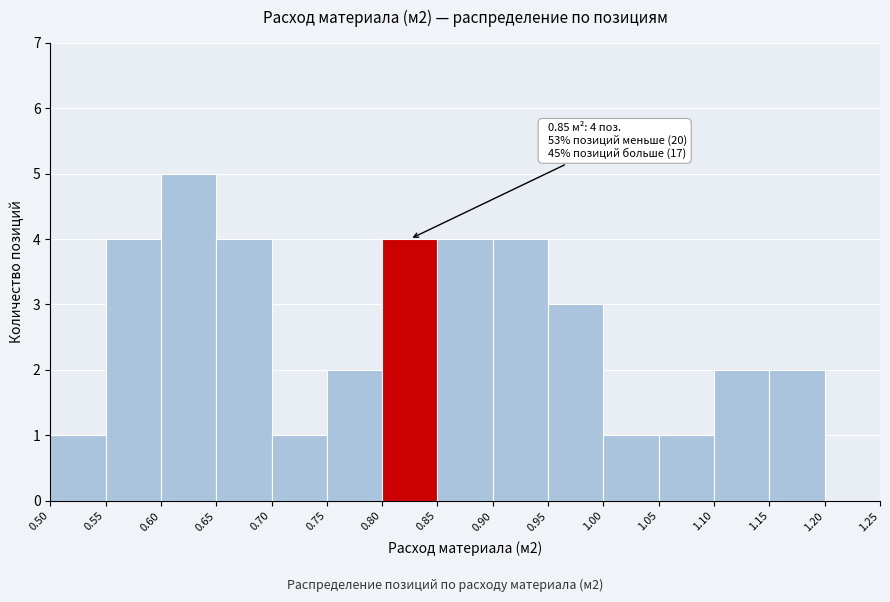

Over which range of the x-axis is the bar tallest?

0.60 to 0.65